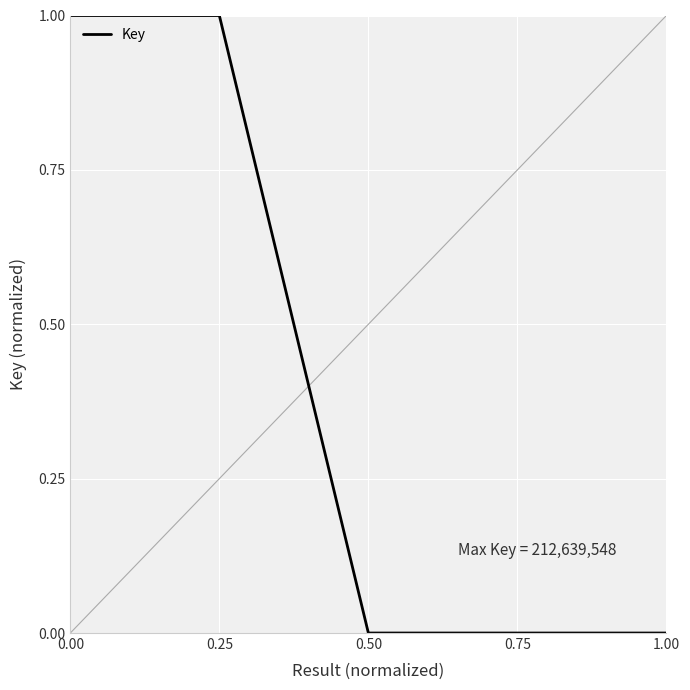

What is the difference between the maximum and minimum values?

1.0